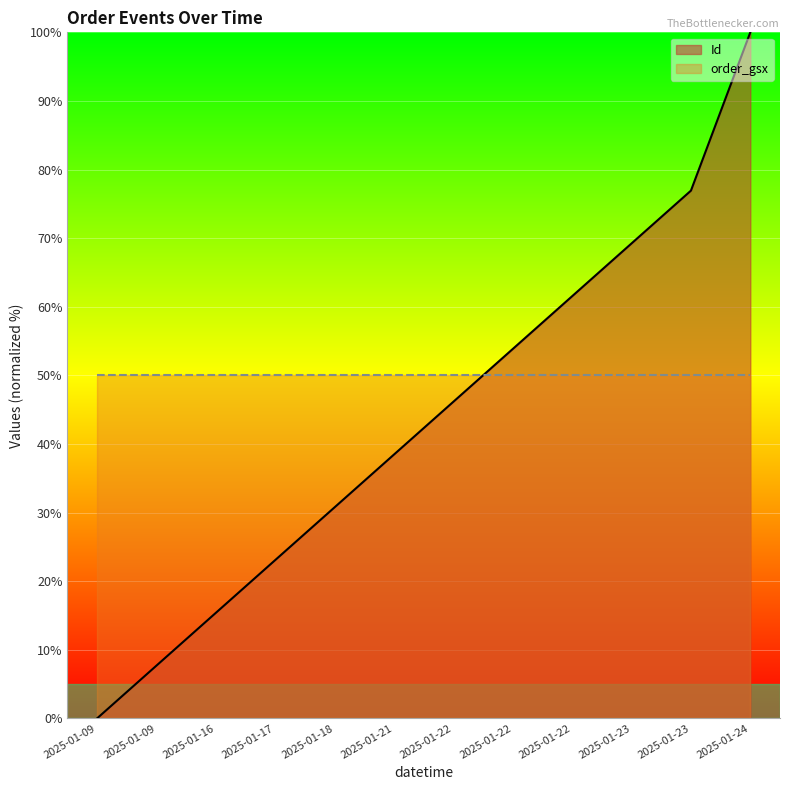

What value does the data have at 2025-01-21?

38.5